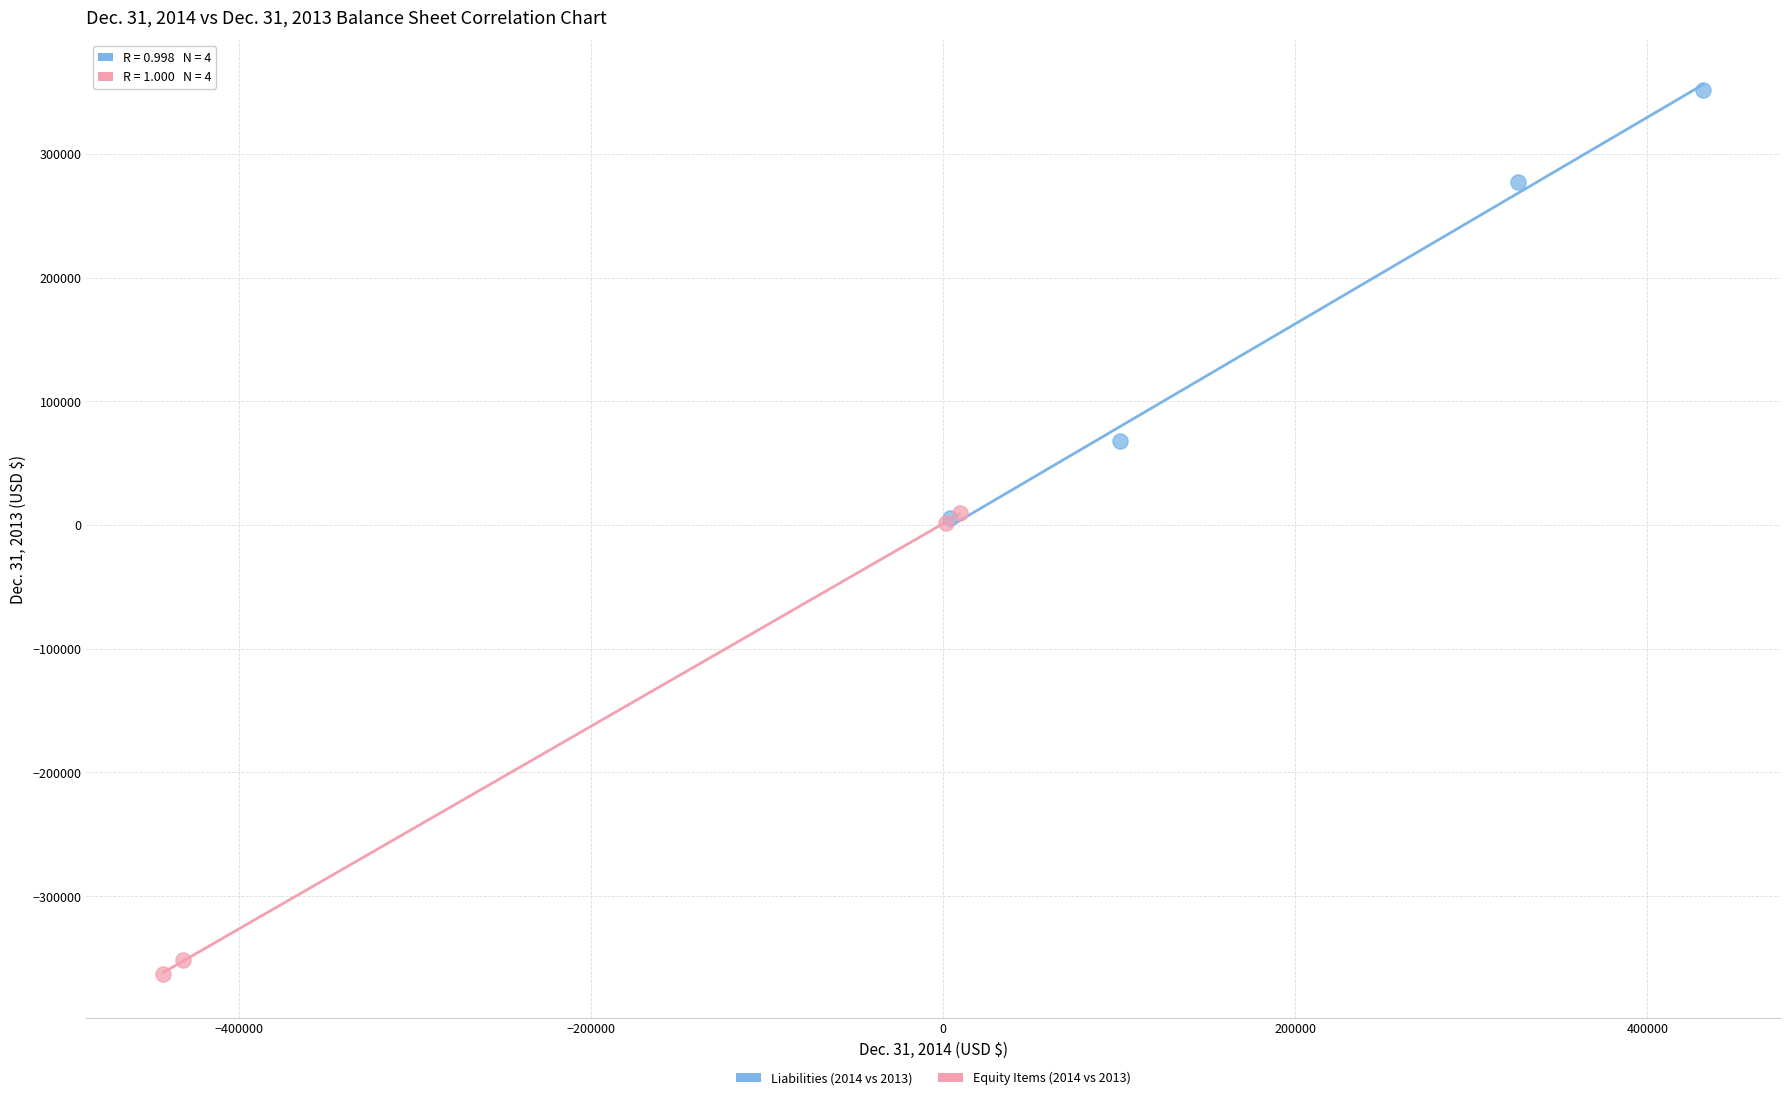

Which series contains the lowest Y value?

Equity Items (2014 vs 2013)